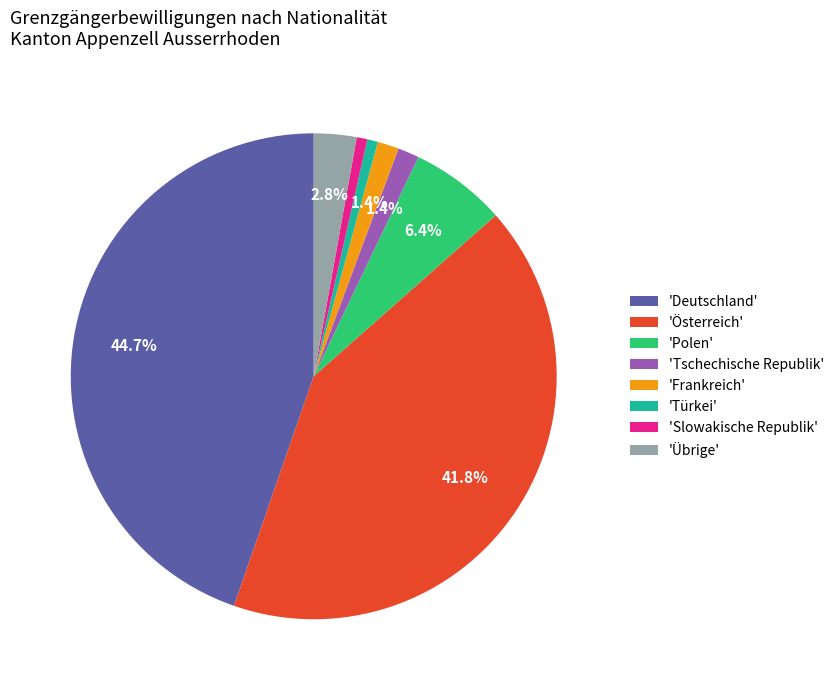

Does 'Slowakische Republik' account for over 50% of the chart?

No